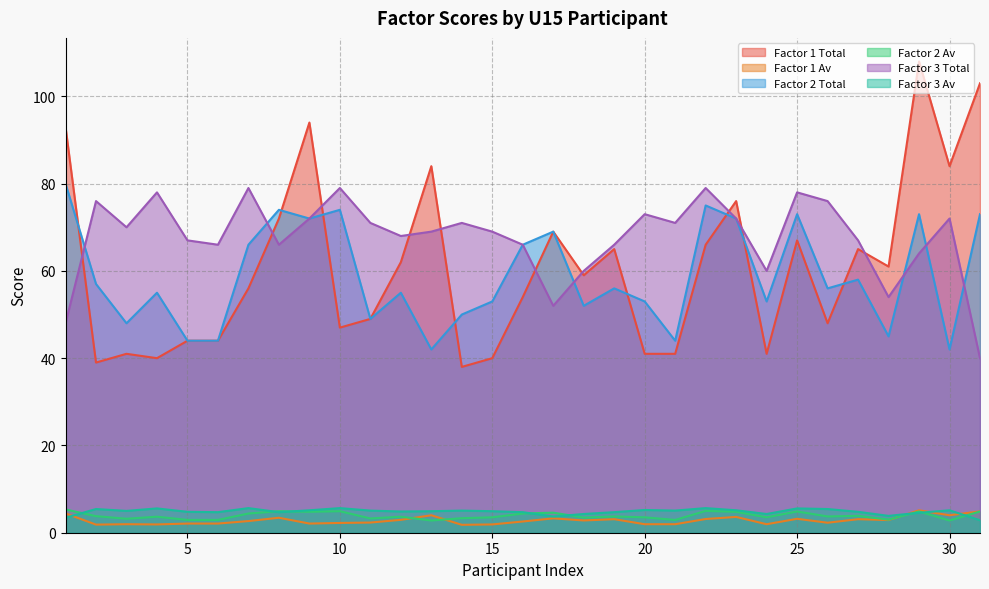

Reading left to right, extract all data points from this chart.

Factor 1 Total: 93.0	39.0	41.0	40.0	44.0	44.0	56.0	72.0	94.0	47.0	49.0	62.0	84.0	38.0	40.0	54.0	69.0	59.0	65.0	41.0	41.0	66.0	76.0	41.0	67.0	48.0	65.0	61.0	108.0	84.0	103.0
Factor 1 Av: 4.4	1.9	1.9	1.9	2.1	2.1	2.7	3.4	2.1	2.2	2.3	3.0	4.0	1.8	1.9	2.6	3.3	2.8	3.1	1.9	1.9	3.1	3.6	1.9	3.2	2.3	3.1	2.9	5.1	4.0	4.9
Factor 2 Total: 80.0	57.0	48.0	55.0	44.0	44.0	66.0	74.0	72.0	74.0	49.0	55.0	42.0	50.0	53.0	66.0	69.0	52.0	56.0	53.0	44.0	75.0	72.0	53.0	73.0	56.0	58.0	45.0	73.0	42.0	73.0
Factor 2 Av: 5.3	3.8	3.2	3.7	2.9	2.9	4.4	4.9	4.8	4.9	3.3	3.7	2.8	3.3	3.5	4.4	4.6	3.5	3.7	3.5	2.9	5.0	4.8	3.5	4.9	3.7	3.9	3.0	4.9	2.8	4.9
Factor 3 Total: 48.0	76.0	70.0	78.0	67.0	66.0	79.0	66.0	72.0	79.0	71.0	68.0	69.0	71.0	69.0	66.0	52.0	60.0	66.0	73.0	71.0	79.0	72.0	60.0	78.0	76.0	67.0	54.0	64.0	72.0	40.0
Factor 3 Av: 3.4	5.4	5.0	5.6	4.8	4.7	5.6	4.7	5.1	5.6	5.1	4.9	4.9	5.1	4.9	4.7	3.7	4.3	4.7	5.2	5.1	5.6	5.1	4.3	5.6	5.4	4.8	3.9	4.6	5.1	2.9